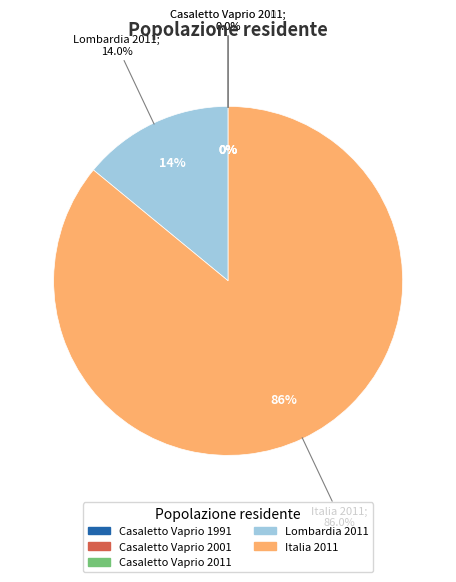

Which category has the biggest portion of the pie?

Italia 2011